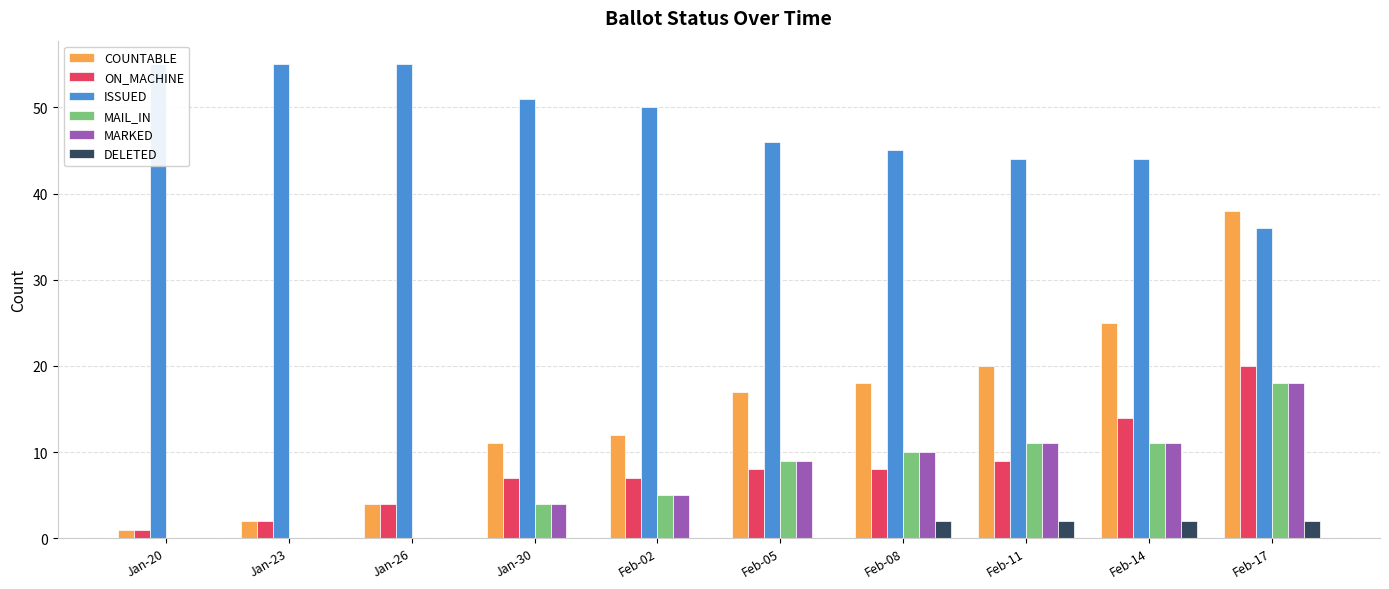

What is the total value across all series at Jan-23?

59